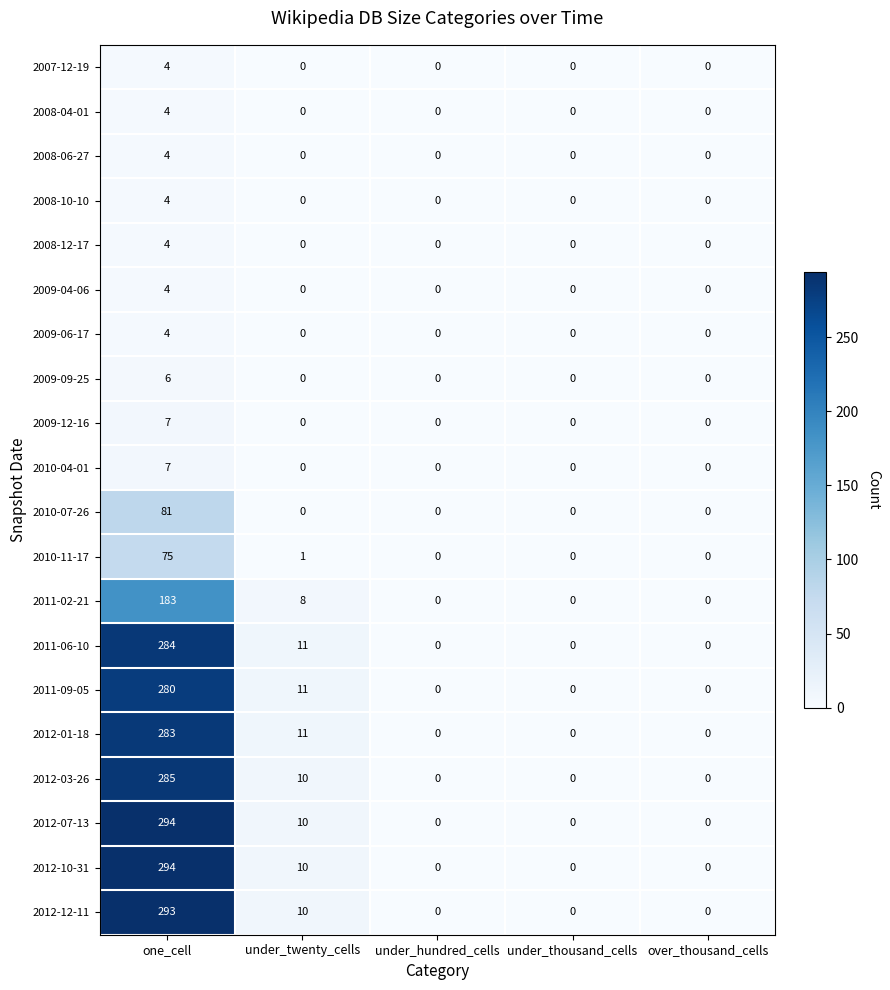

What is the difference between the maximum and minimum values in the 2012-01-18 series?

283